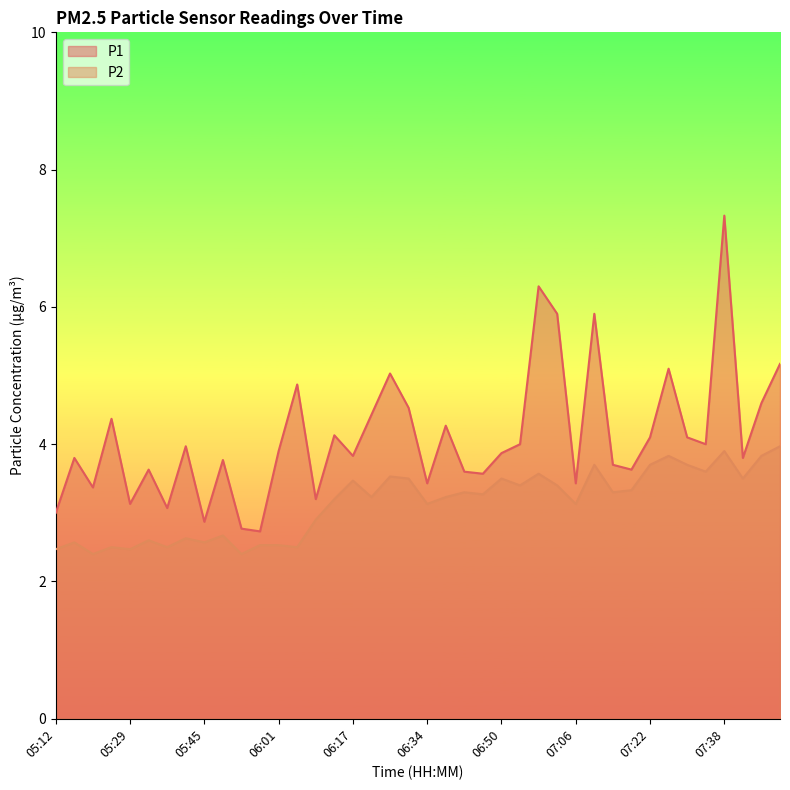

The value of P1 at 05:41 is 6.8. True or false?

False